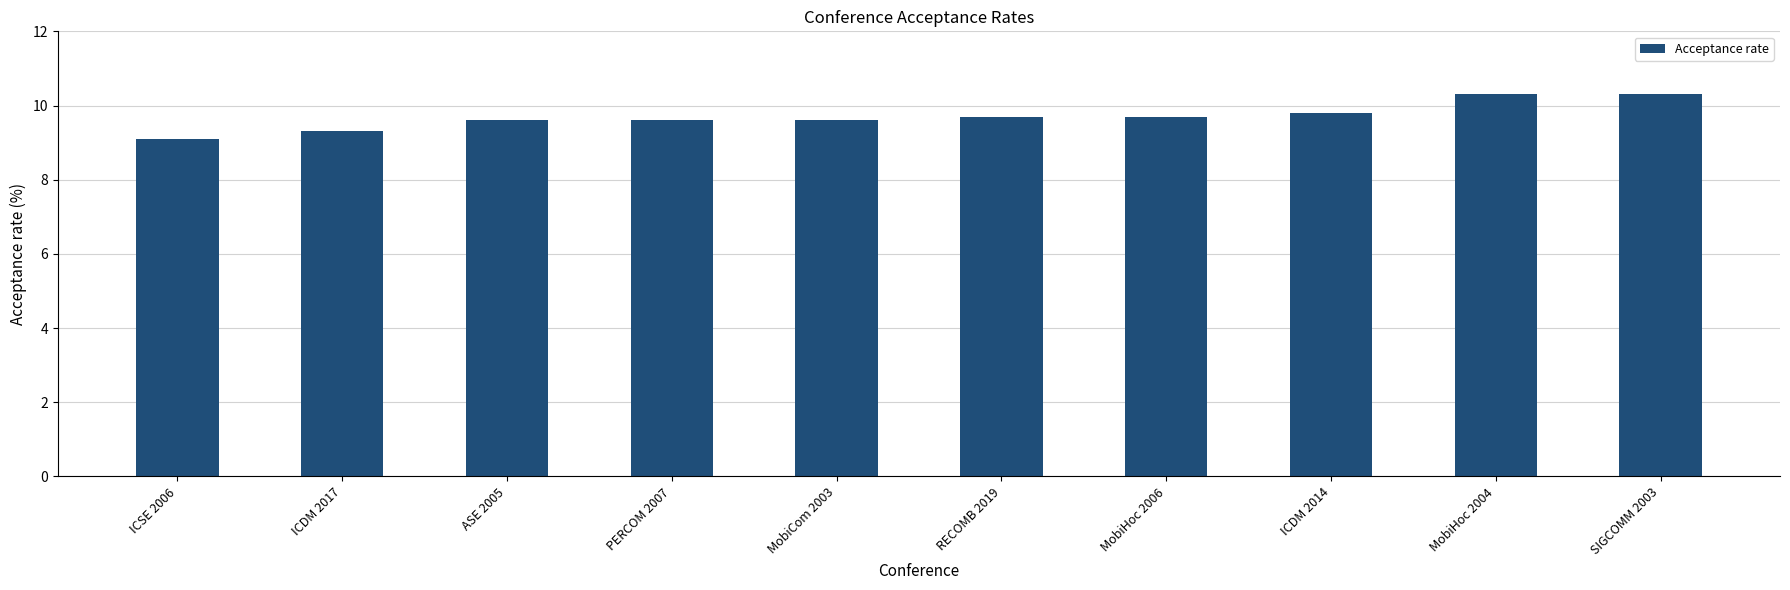

Where is the data nearest to the value 9?

ICSE 2006